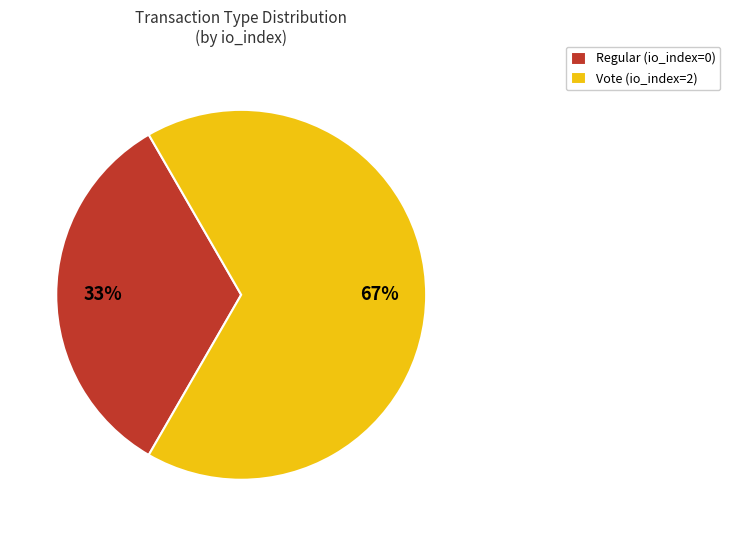

Count the number of slices in the pie.

2